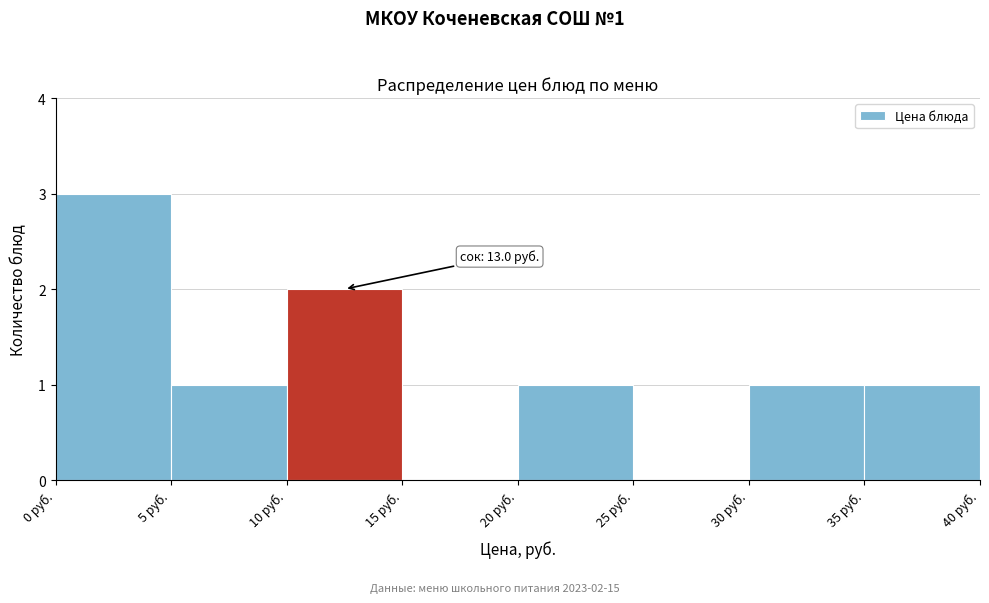

Over which range of the x-axis is the bar tallest?

0 to 5